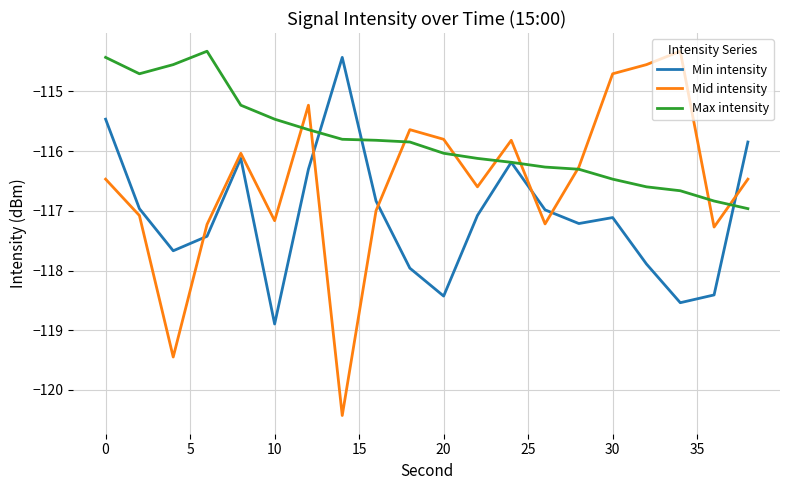

Which series ends up on top after the final intersection of Min intensity and Mid intensity?

Min intensity